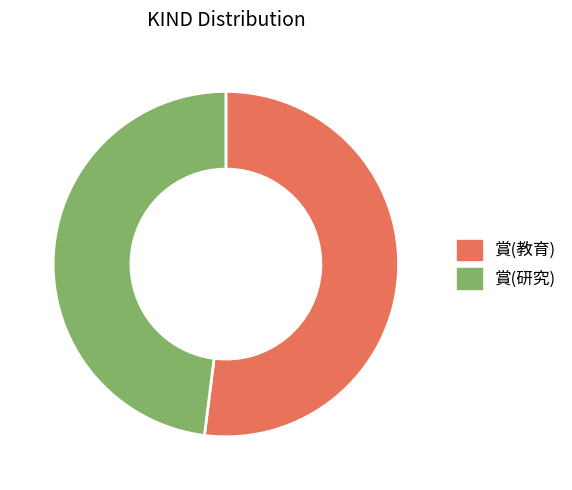

Approximately how many times larger is the value at 賞(研究) compared to 賞(教育)?

0.9